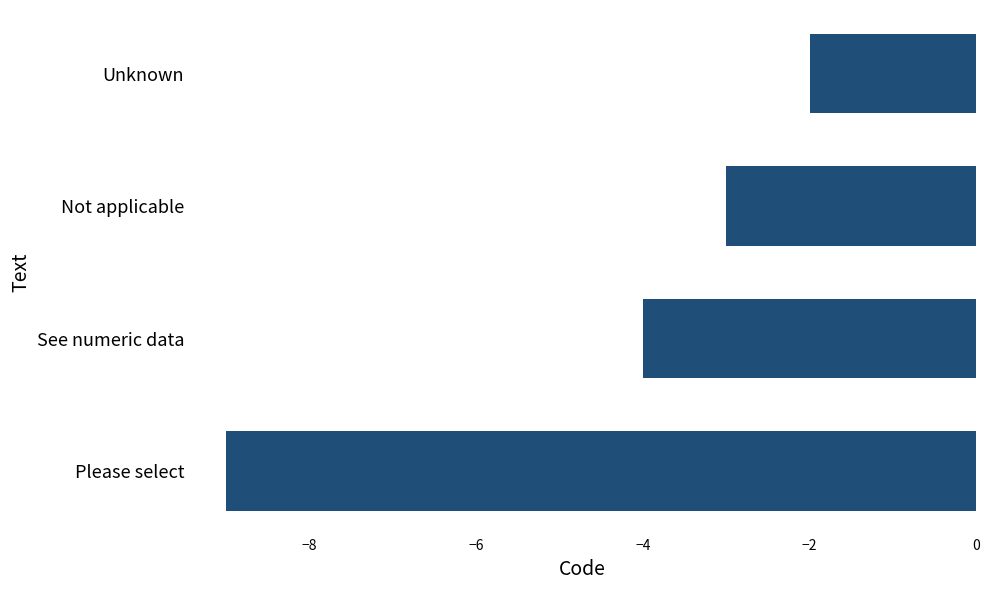

Which has a higher value, Please select or Unknown?

Unknown